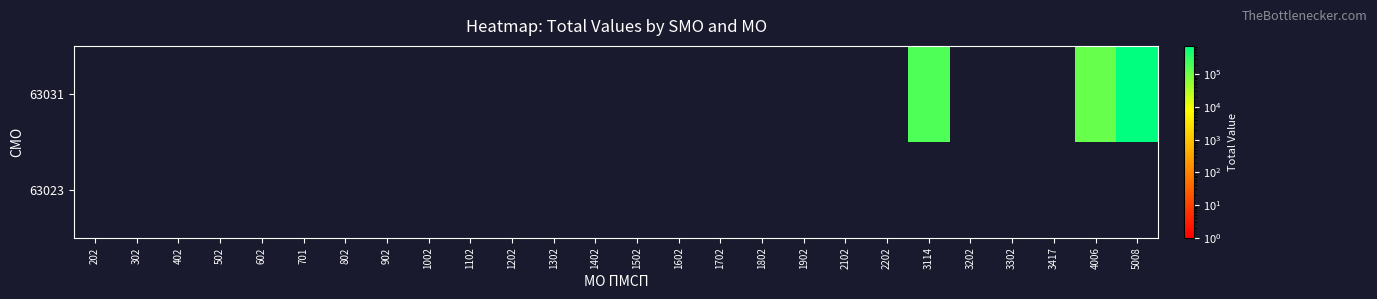

Rank the series at 701 from lowest to highest value.

63031, 63023